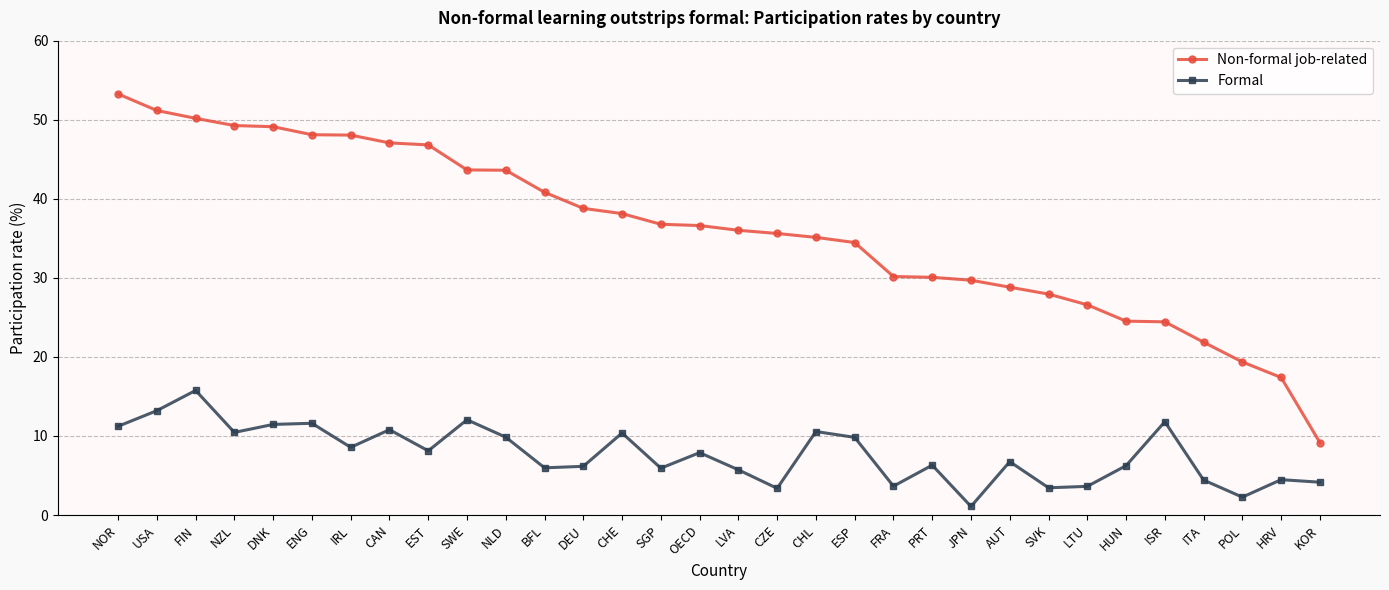

At which label does Formal first exceed 7?

NOR